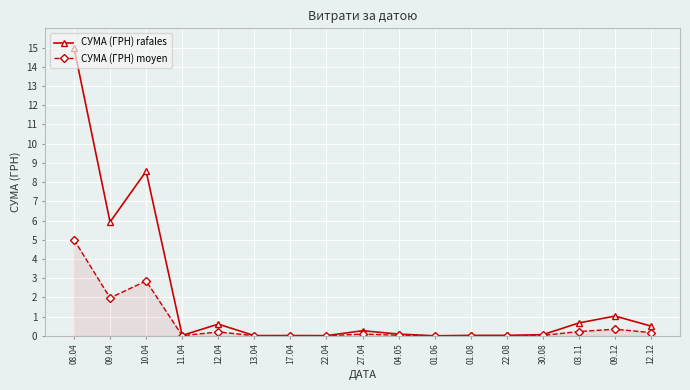

Rank the series by their average value, from highest to lowest.

СУМА (ГРН) rafales, СУМА (ГРН) moyen